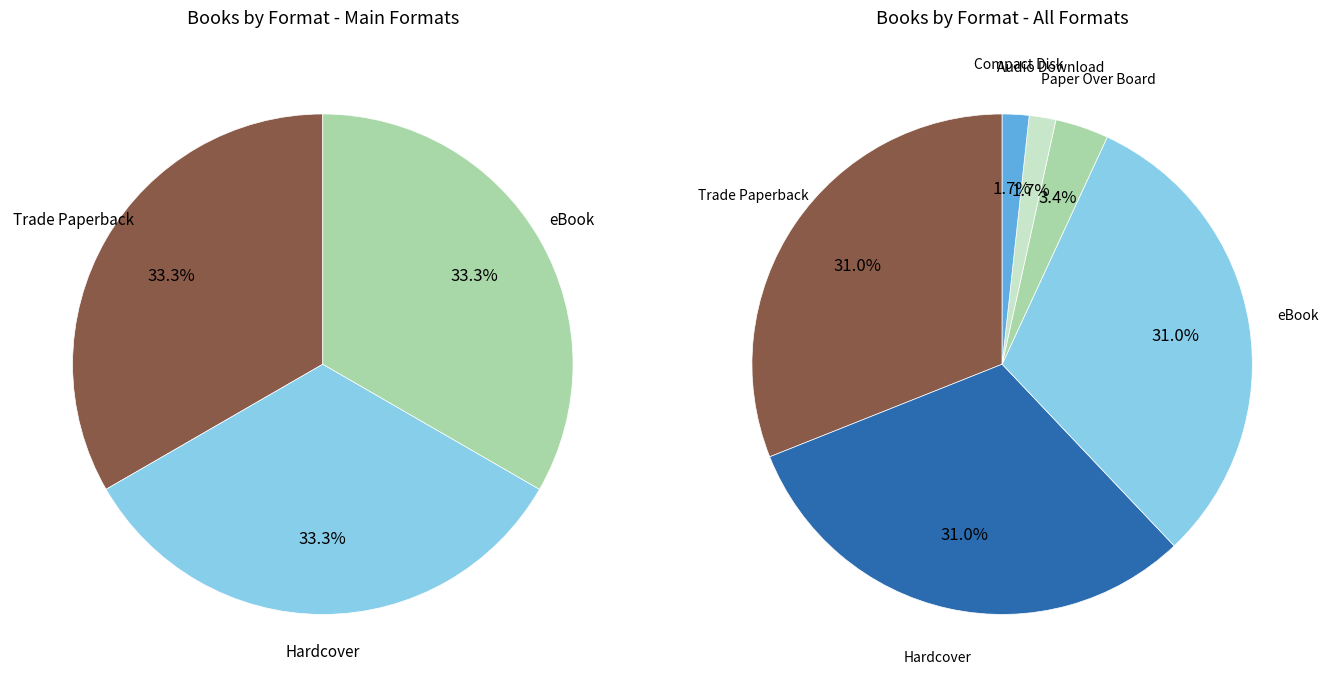

Between Trade Paperback and Hardcover, which is larger?

Trade Paperback